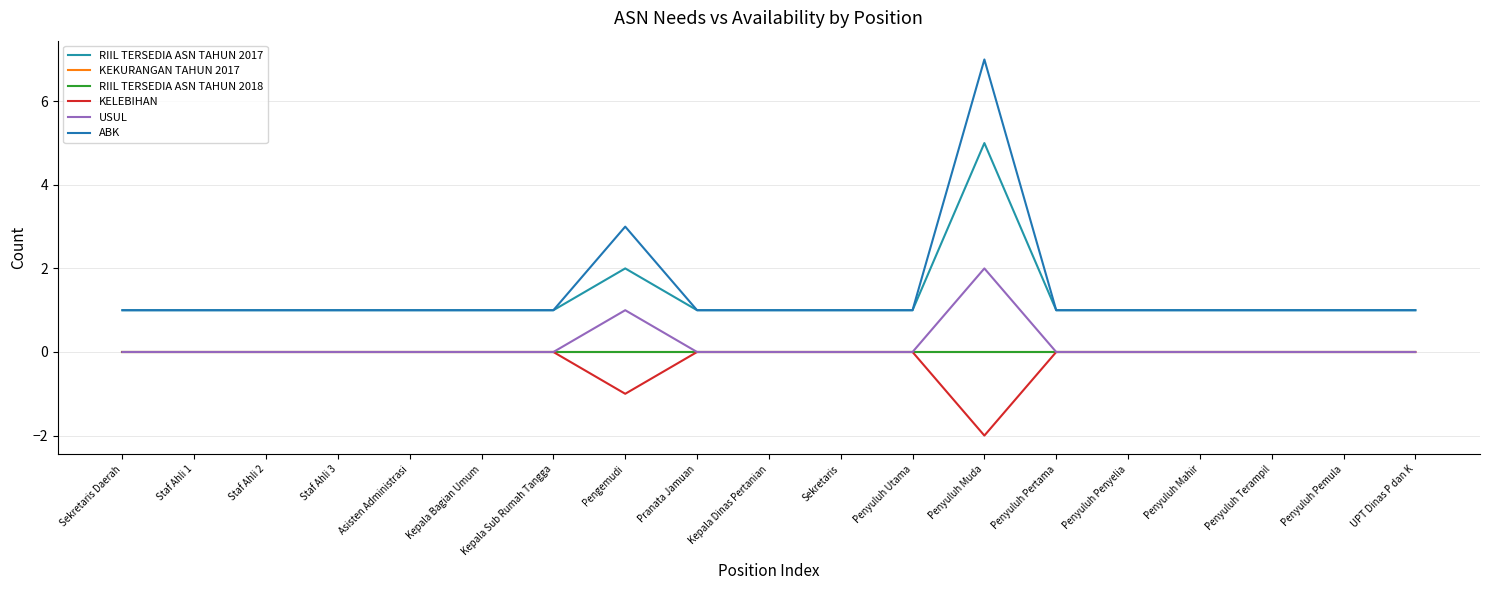

What position from the left is Sekretaris Daerah?

1